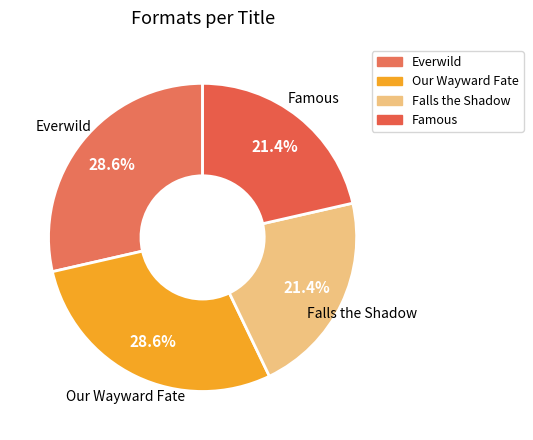

The Falls the Shadow slice represents 8% of the pie. True or false?

False